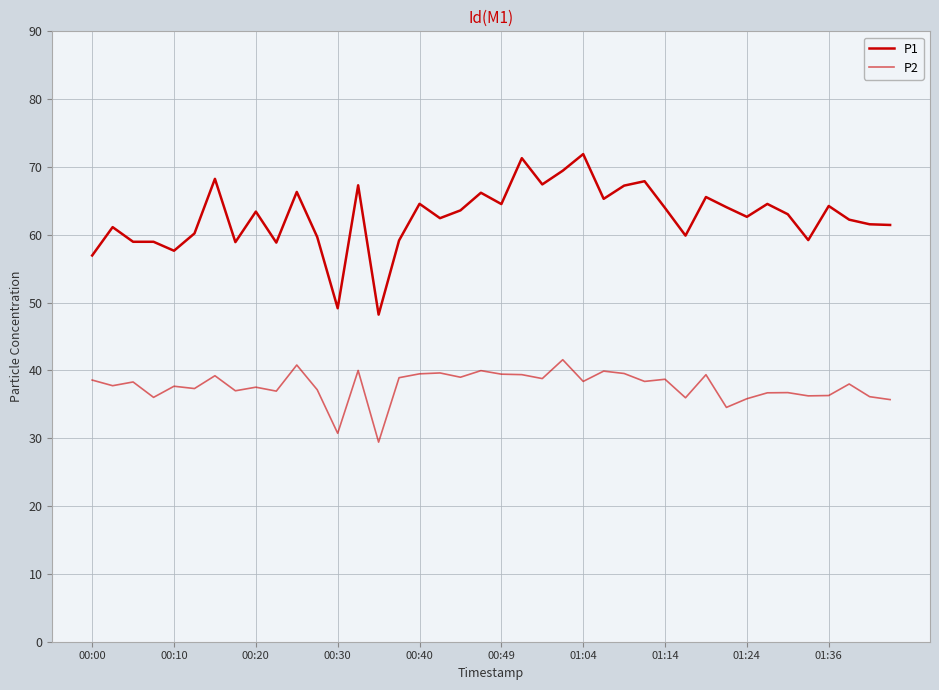

How many interior local peaks does the P2 series have?

14